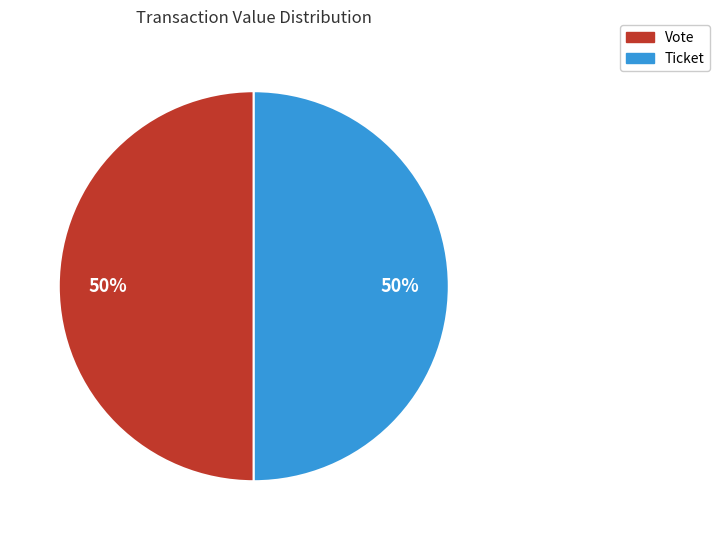

Combined, do Vote and Ticket account for over 50%?

Yes